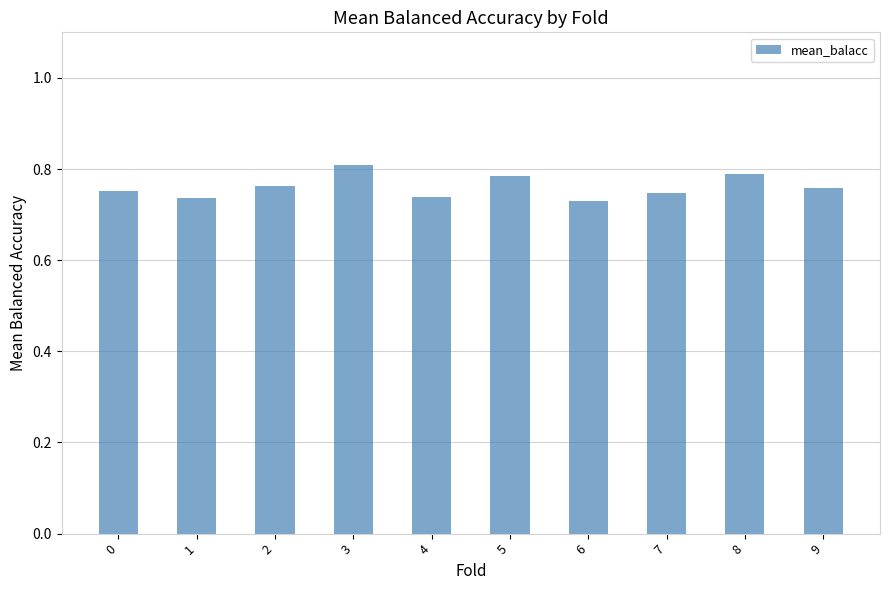

What is the sum of all values?

7.6